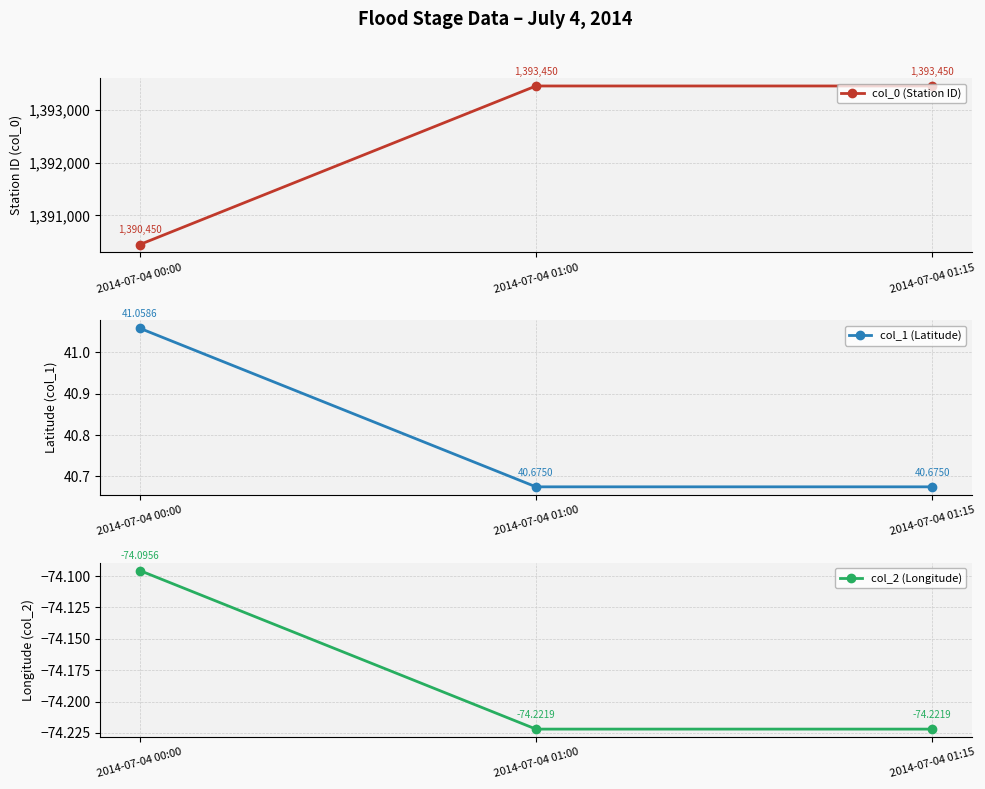

How many categories are shown in the chart?

3